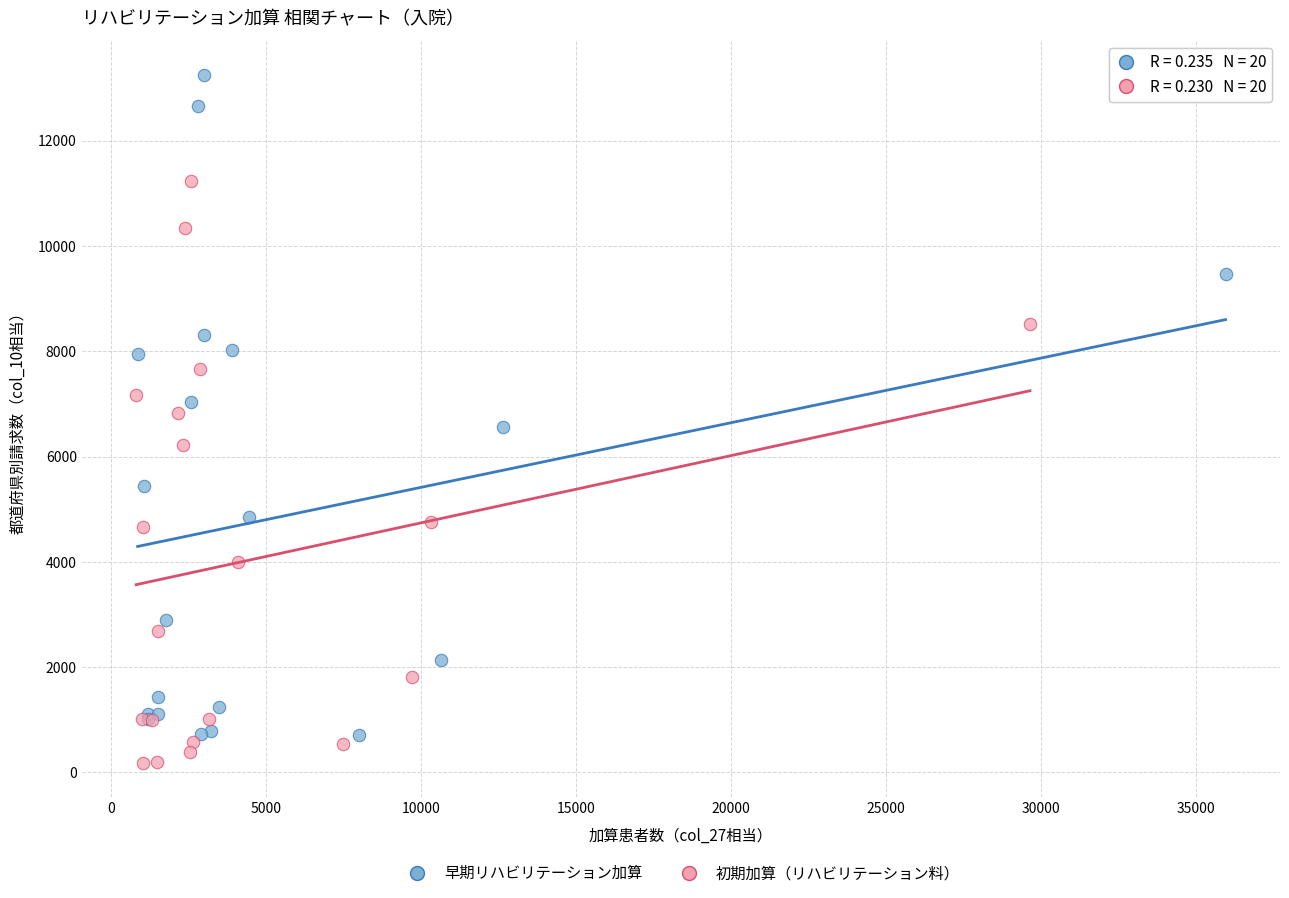

Which series contains the highest Y value?

早期リハビリテーション加算